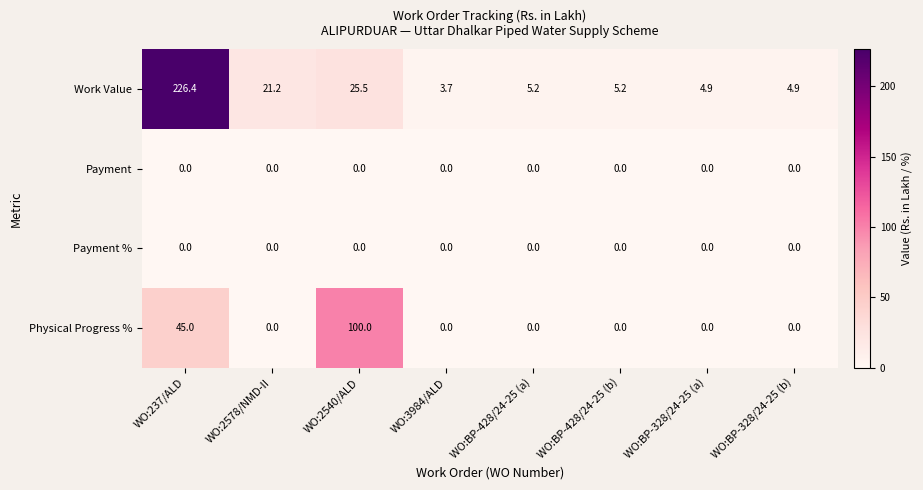

What is the total value across all series at WO:3984/ALD?

3.7